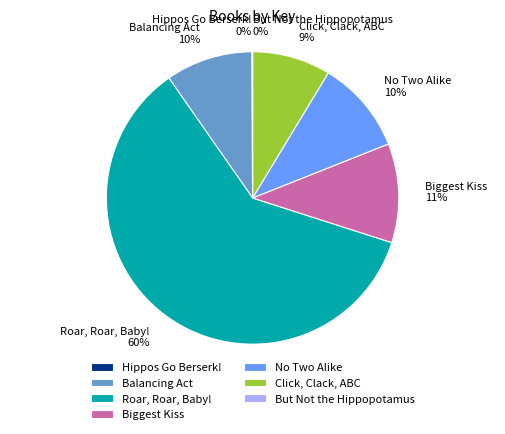

To the nearest percent, what is the average slice percentage?

14%